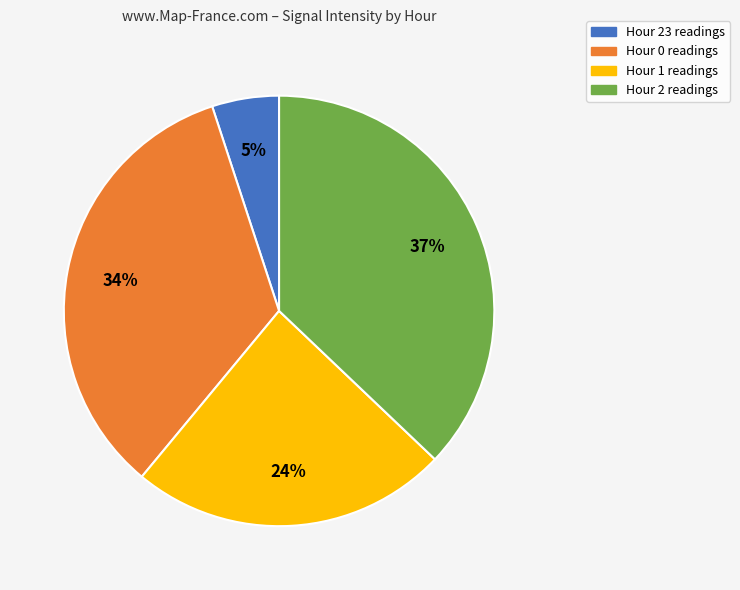

To the nearest percent, what is the difference between the largest and smallest slice percentages?

32%